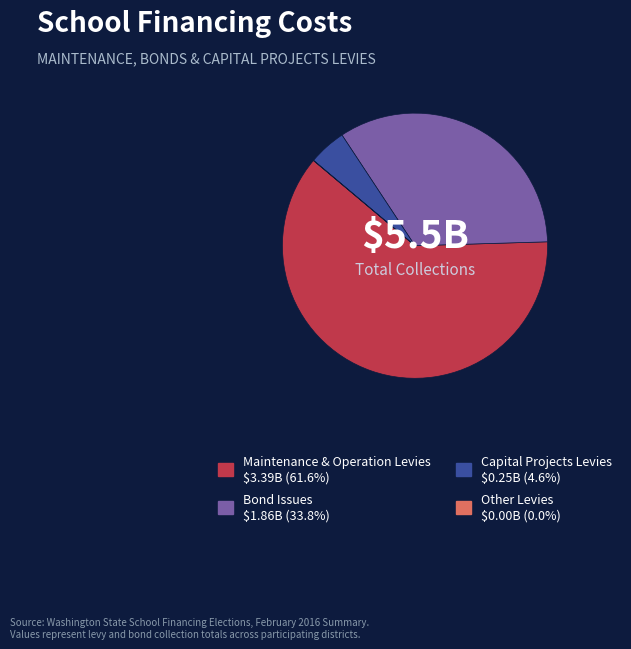

True or false: Maintenance & Operation Levies accounts for 62% of the total.

True